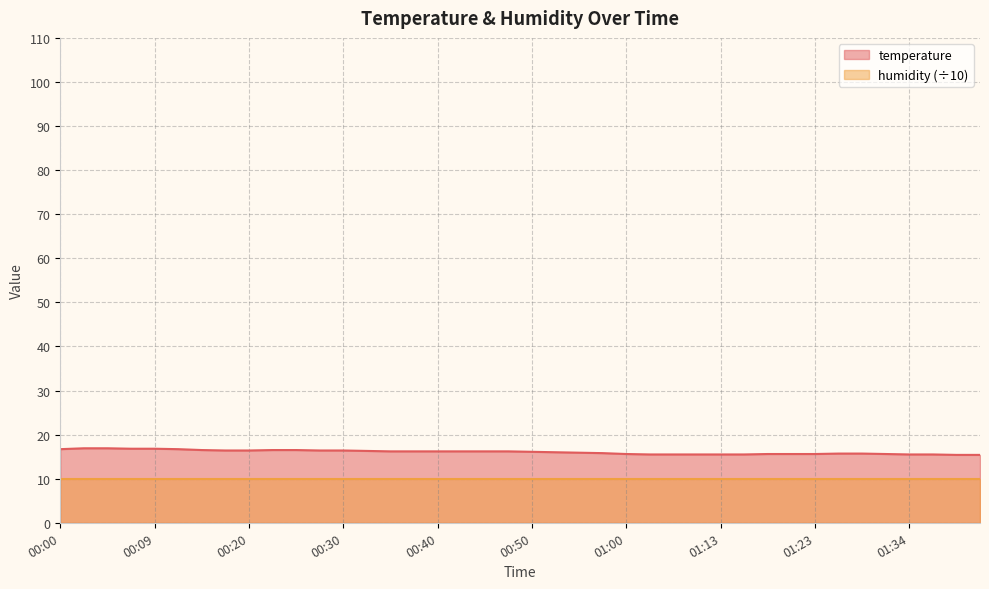

Approximately how many times larger is the value at 00:53 compared to 01:36?

1.0